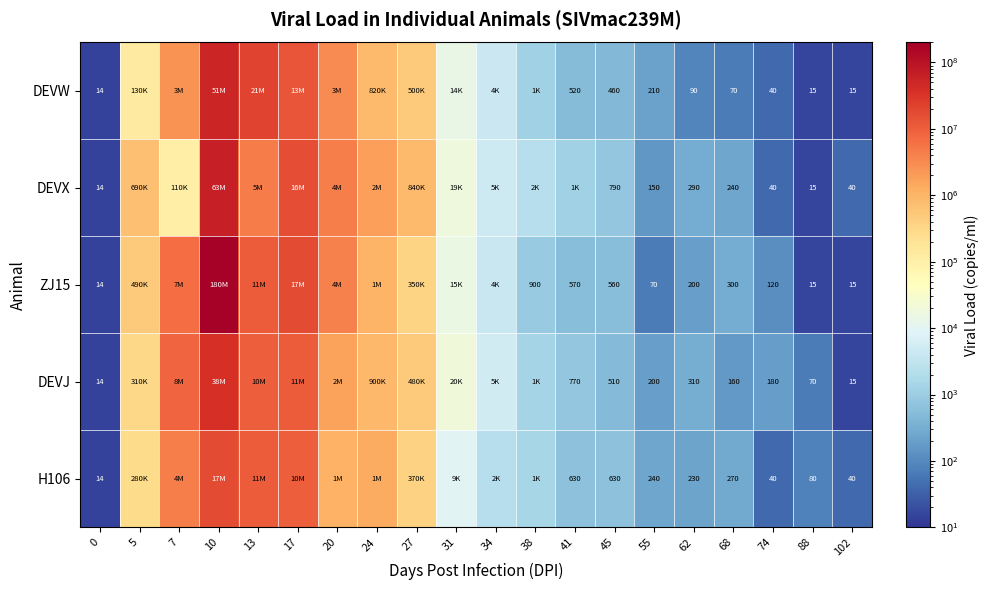

Is it true that DEVW equals 70 at 68?

True